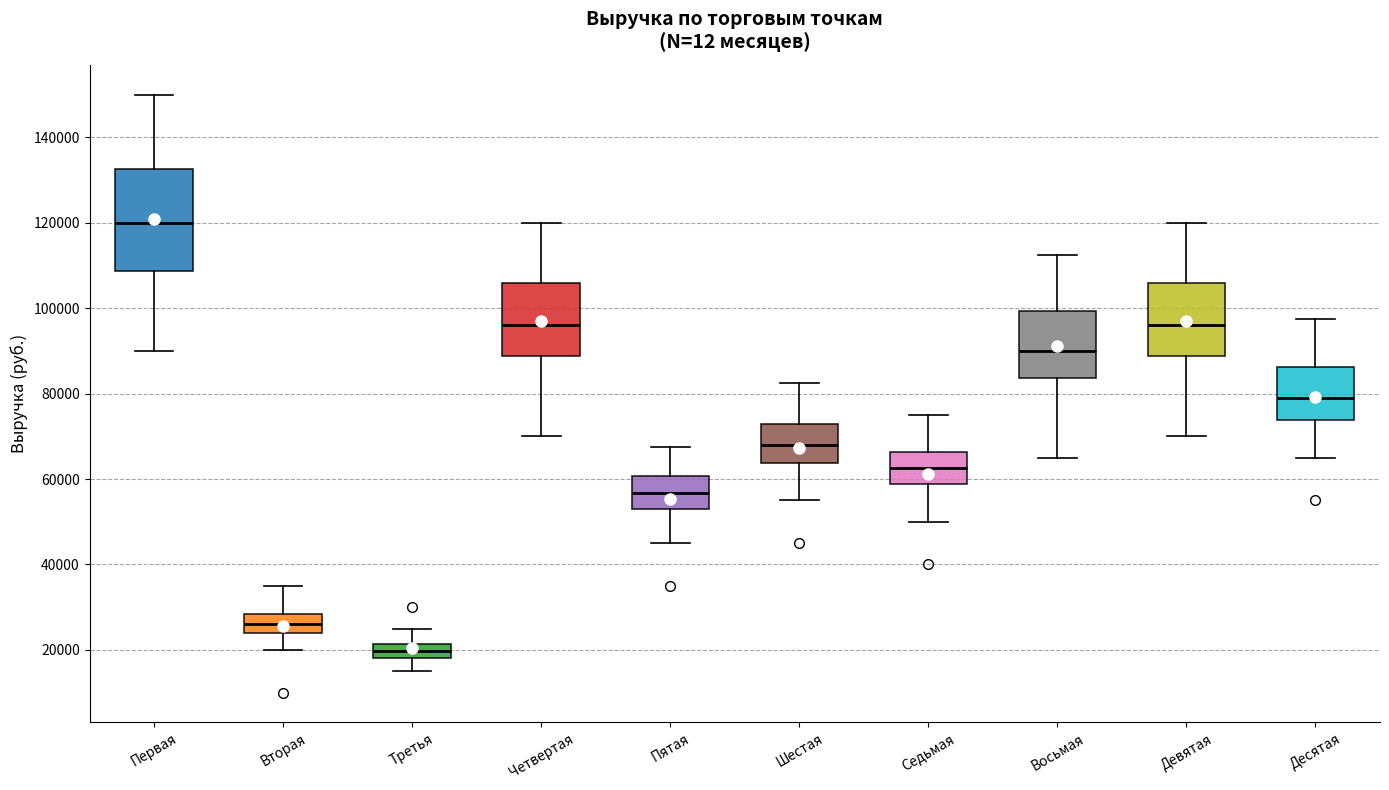

Reading left to right, transcribe this box plot: for each box, give where its median line is, the range the box spans, and where its two whiskers end, as read against the y-axis. The values are not printed on the chart, so give them approximately, as read against the axis.

Первая: median 120000, box 108000 to 132000, whiskers 90000 to 150000
Вторая: median 26000, box 24000 to 28000, whiskers 20000 to 36000
Третья: median 20000, box 18000 to 22000, whiskers 16000 to 26000
Четвертая: median 96000, box 88000 to 106000, whiskers 70000 to 120000
Пятая: median 56000, box 54000 to 60000, whiskers 46000 to 68000
Шестая: median 68000, box 64000 to 72000, whiskers 56000 to 82000
Седьмая: median 62000, box 58000 to 66000, whiskers 50000 to 76000
Восьмая: median 90000, box 84000 to 100000, whiskers 66000 to 112000
Девятая: median 96000, box 88000 to 106000, whiskers 70000 to 120000
Десятая: median 80000, box 74000 to 86000, whiskers 66000 to 98000